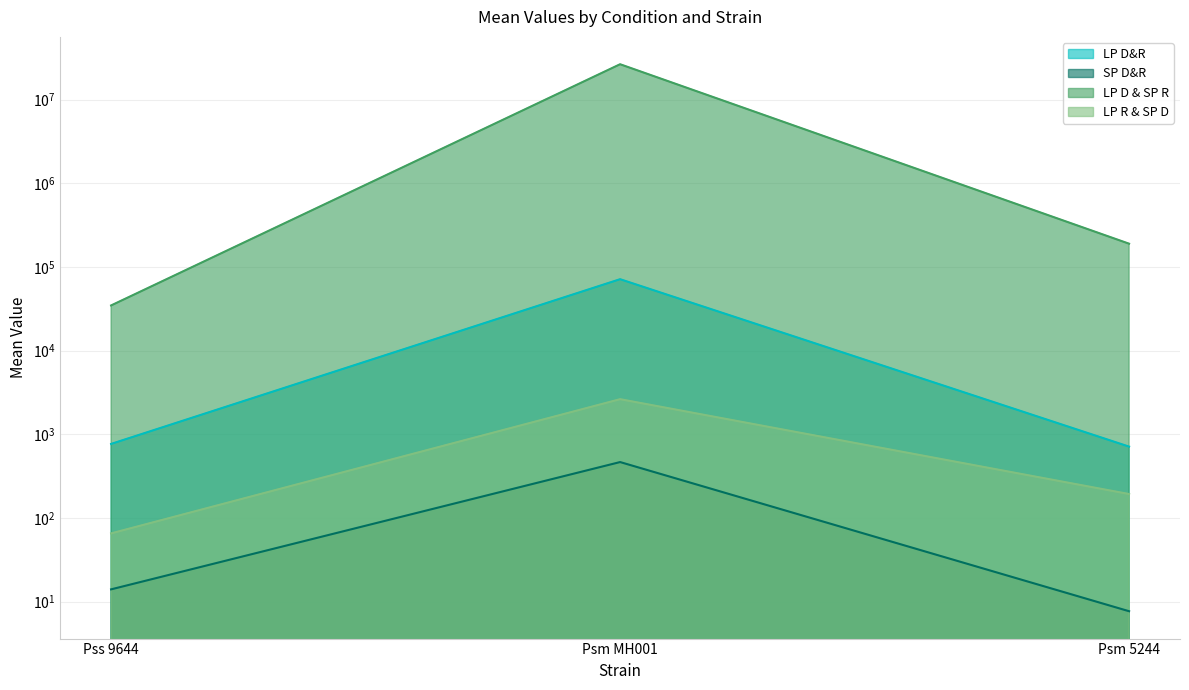

At which category is the sum across all series the highest?

Psm MH001